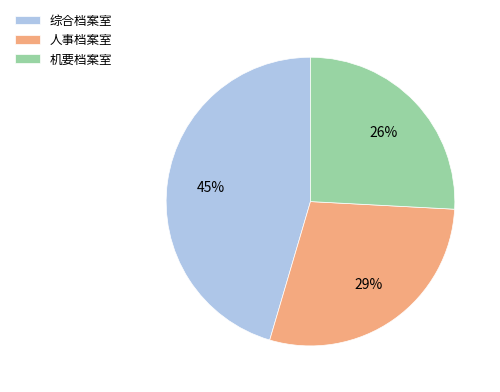

To the nearest percent, what is the average slice percentage?

33%